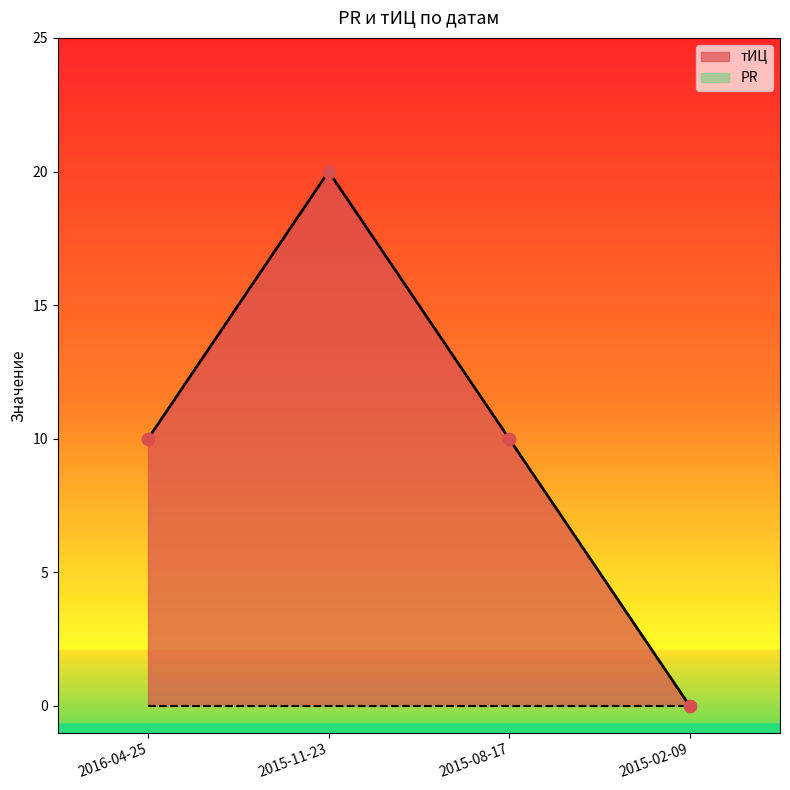

What is the change in value from 2015-11-23 to 2015-08-17?

-10